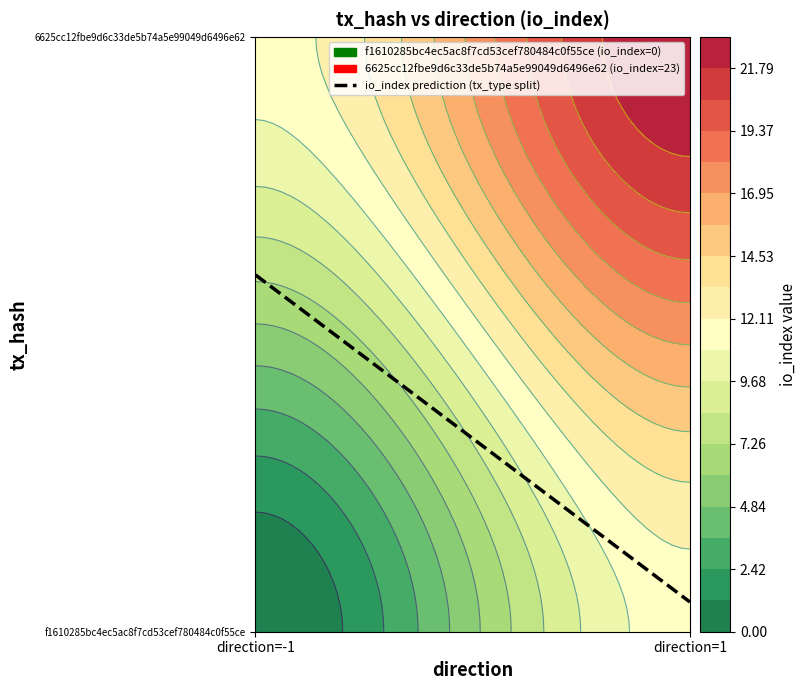

What is the sum of all 6625cc12fbe9d6c33de5b74a5e99049d6496e62 values?

24